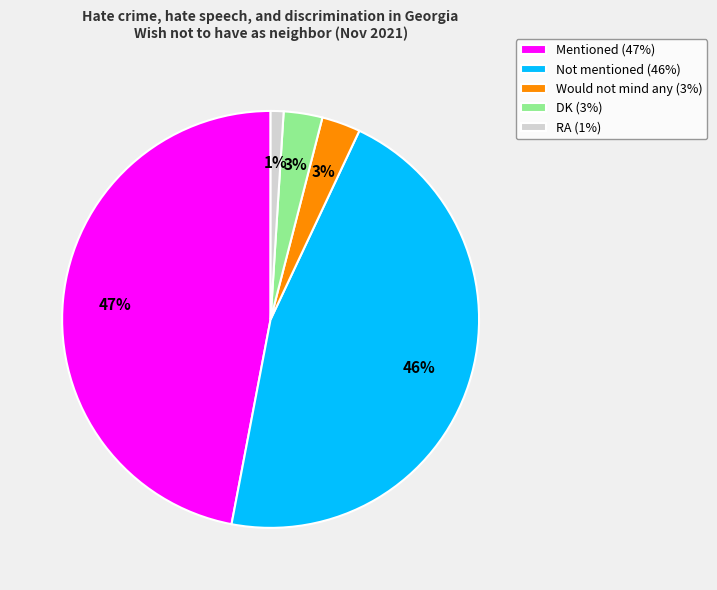

Is it true that Not mentioned is 46% of the pie?

True